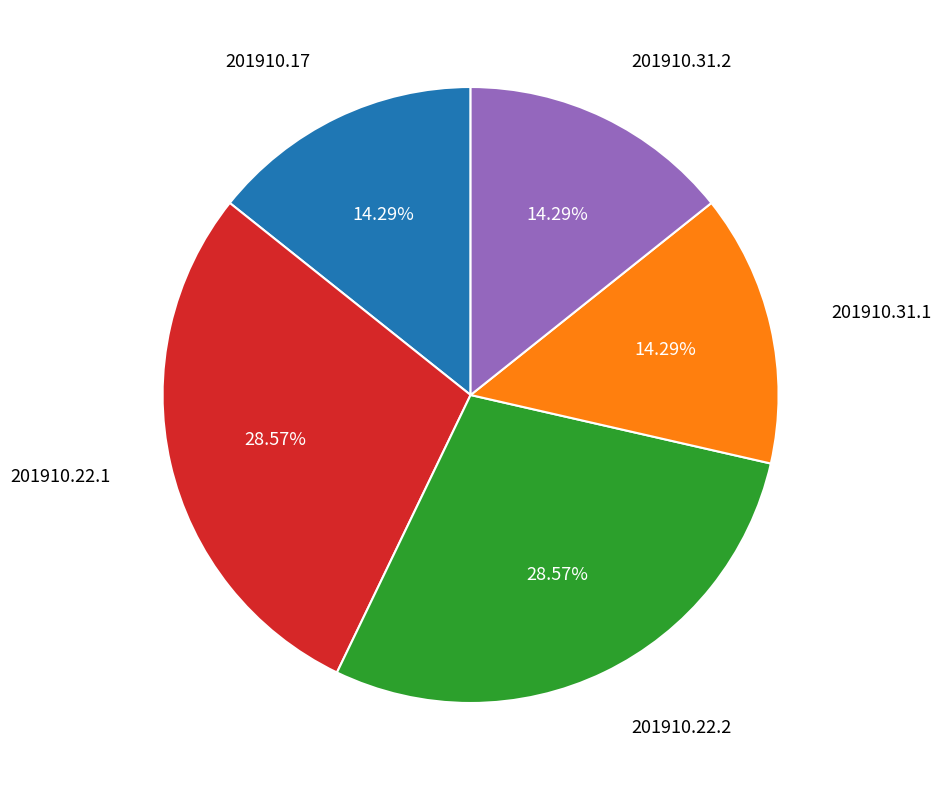

Does 201910.17 account for over 50% of the chart?

No